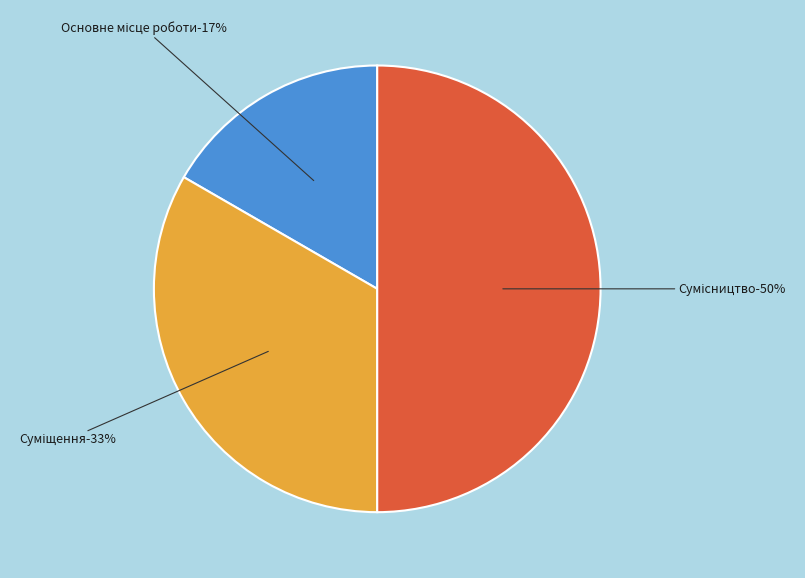

What percentage is the Основне місце роботи slice, to the nearest percent?

17%